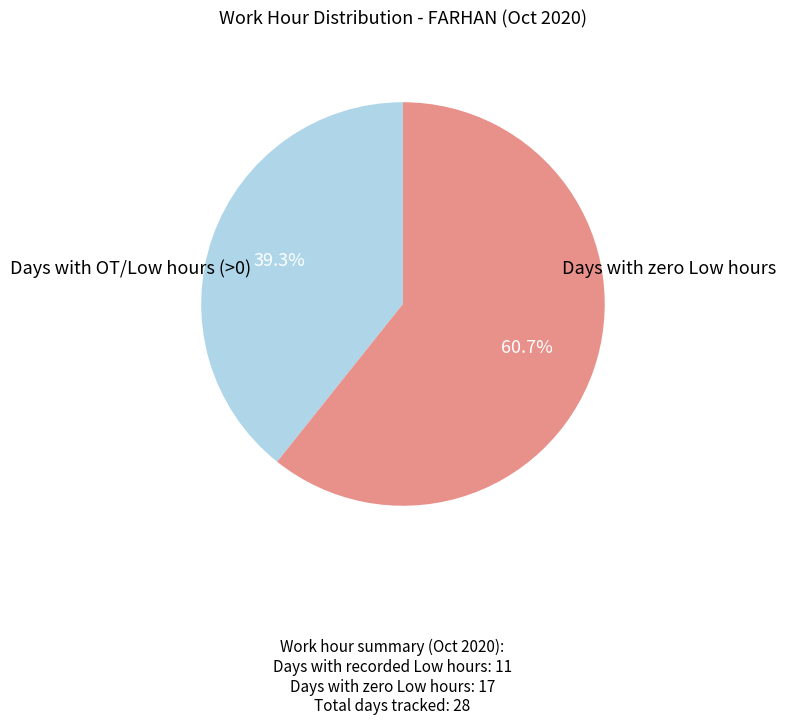

Is there a majority slice in this chart?

Yes